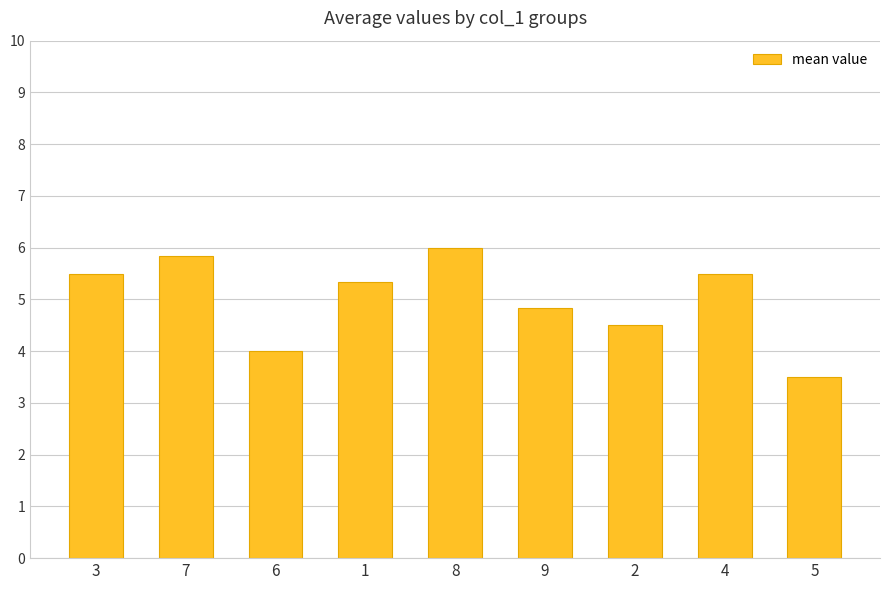

Reading left to right, list all the values displayed in this chart.

5.5	5.8	4.0	5.3	6.0	4.8	4.5	5.5	3.5